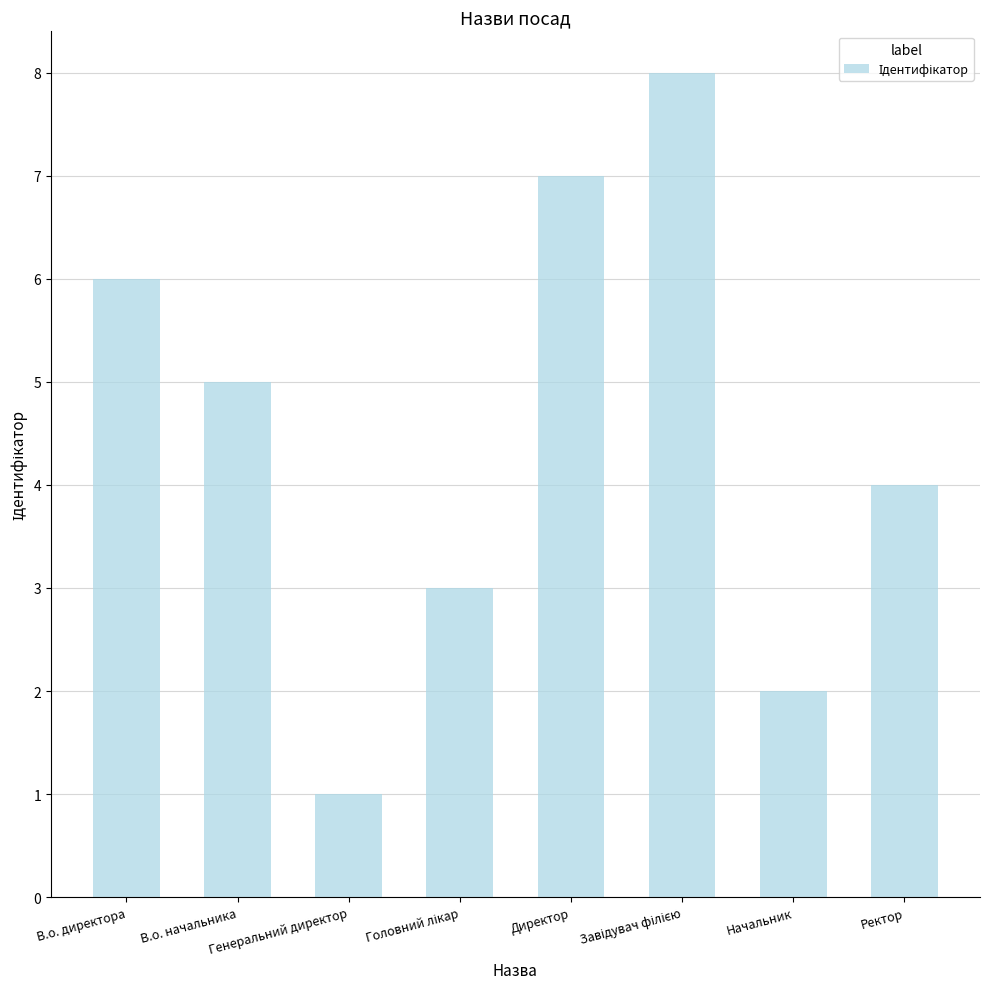

Which category has the lowest value across all series?

Генеральний директор